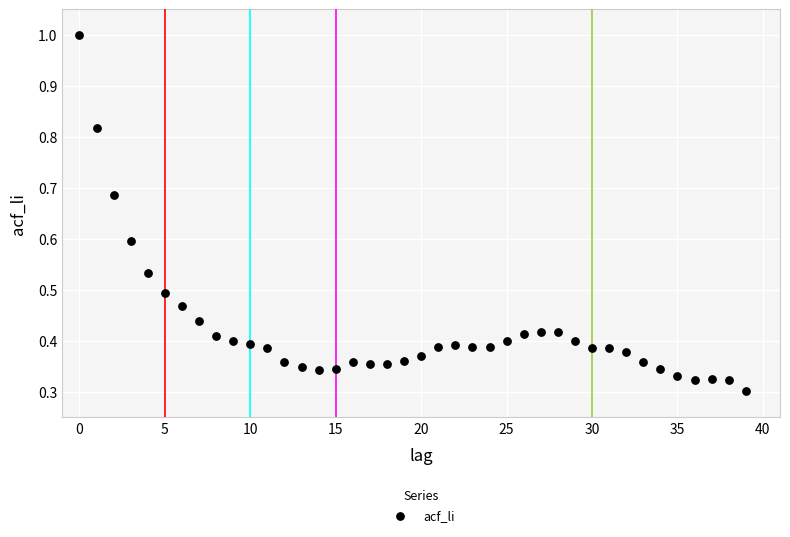

How many data points are displayed?

40